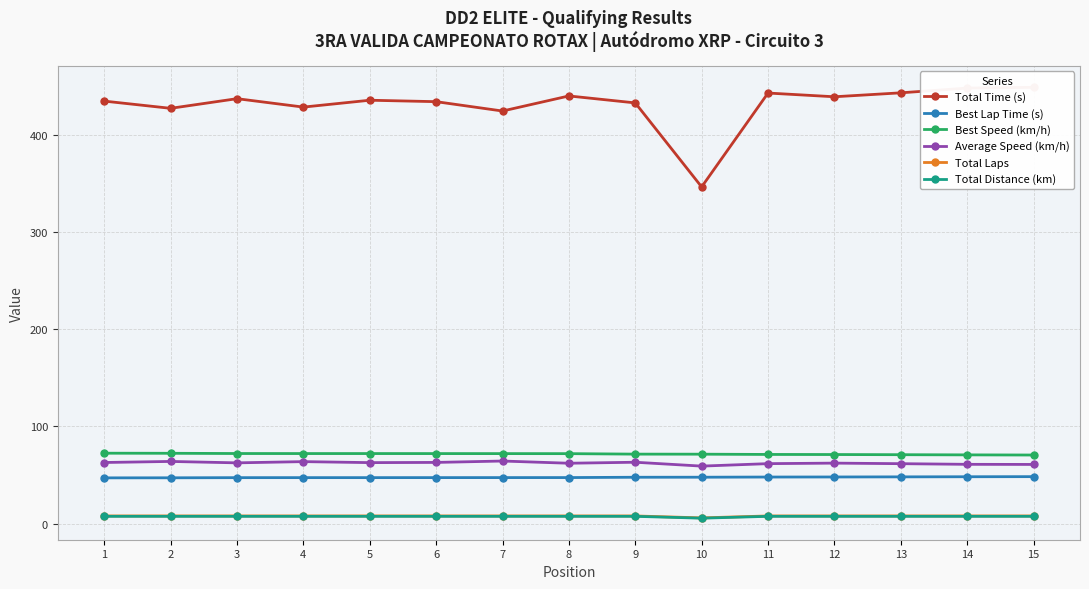

At 8, list the series in order from smallest to largest.

Total Distance (km), Total Laps, Best Lap Time (s), Average Speed (km/h), Best Speed (km/h), Total Time (s)